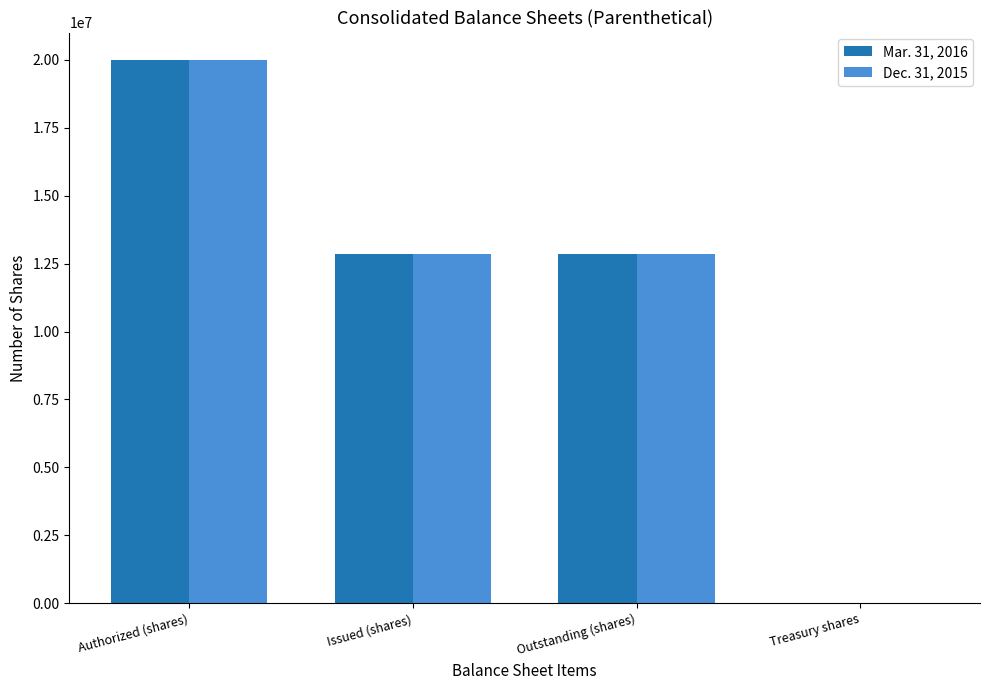

What is the maximum value shown in the chart?

20000000